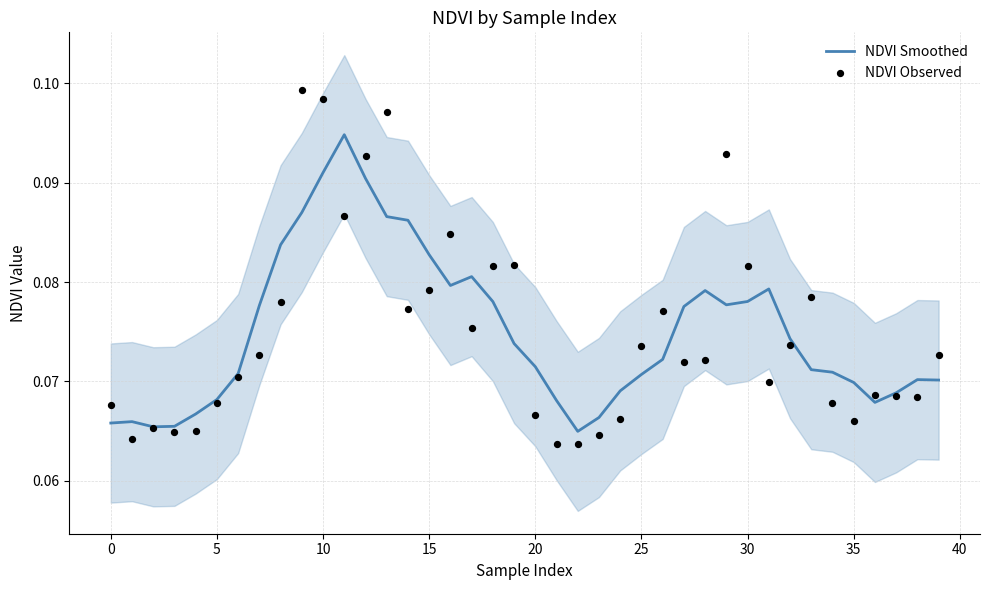

What are all the series names shown in the legend?

NDVI Smoothed, NDVI Observed